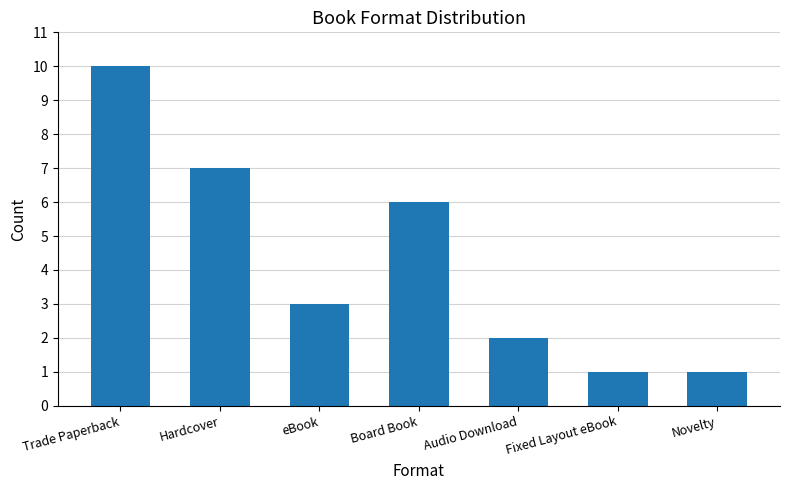

What is the label of the 7th bar from the left?

Novelty